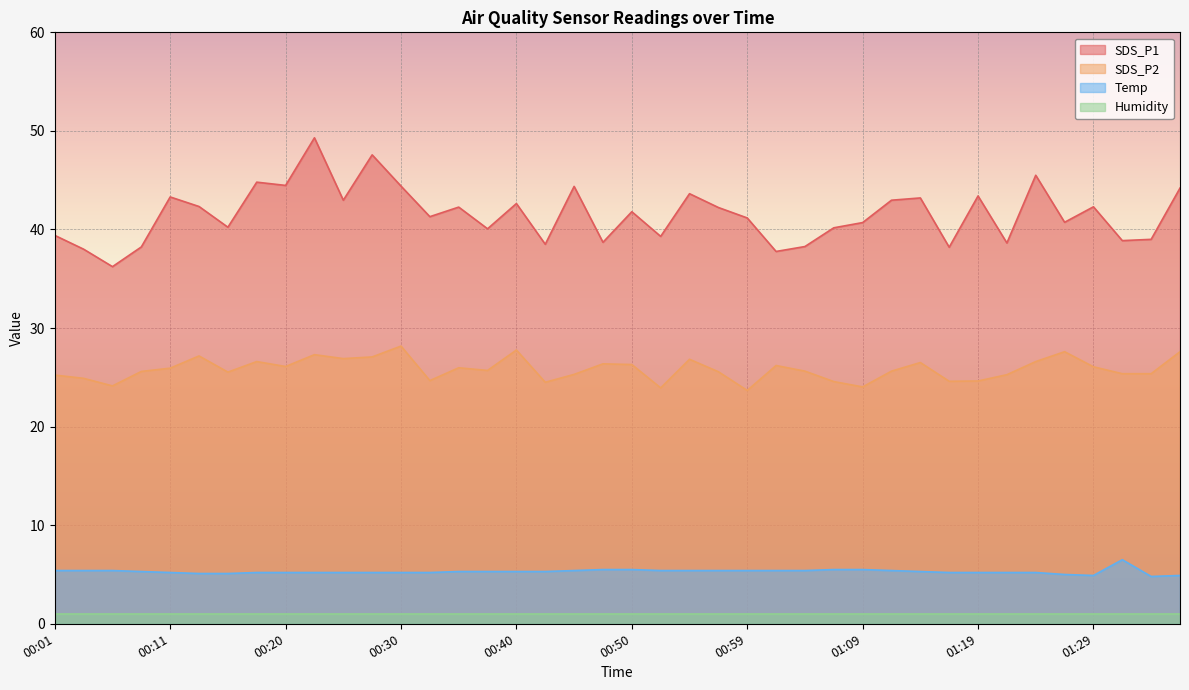

What is the maximum value shown in the chart?

49.3